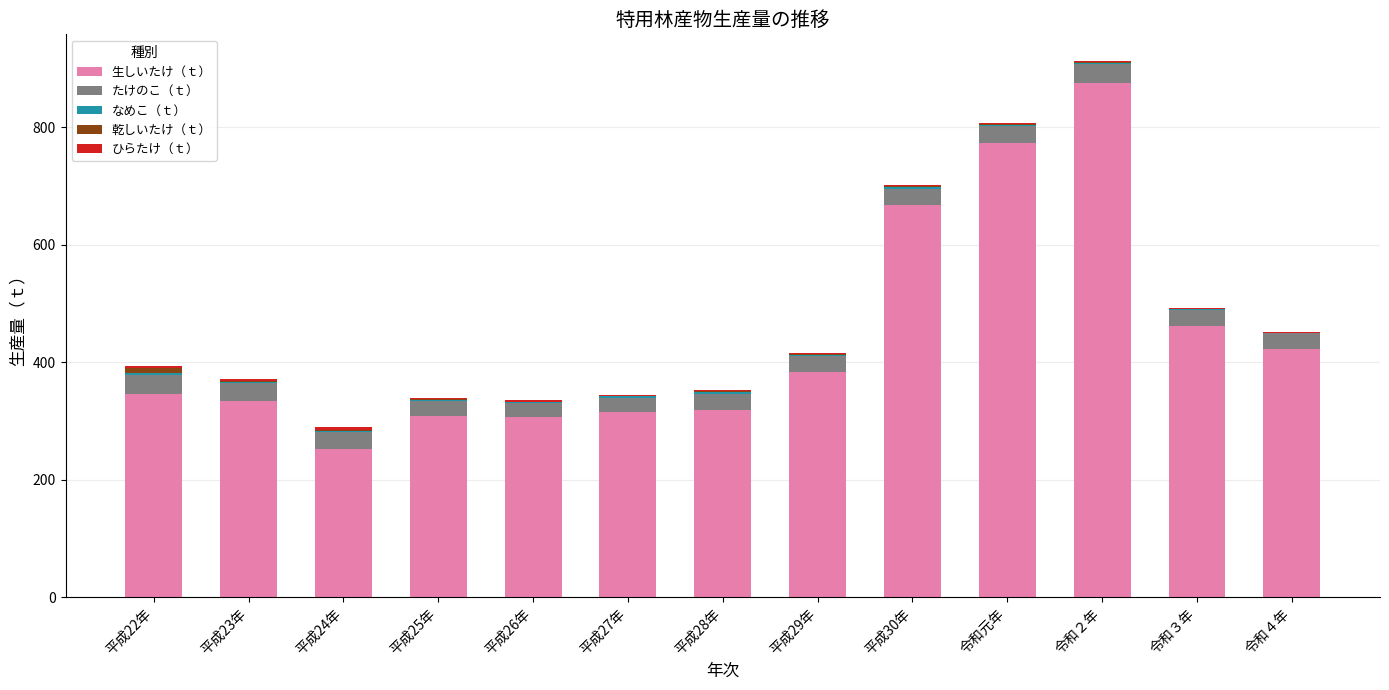

Which category has the highest value in the 生しいたけ（ｔ） series?

令和２年